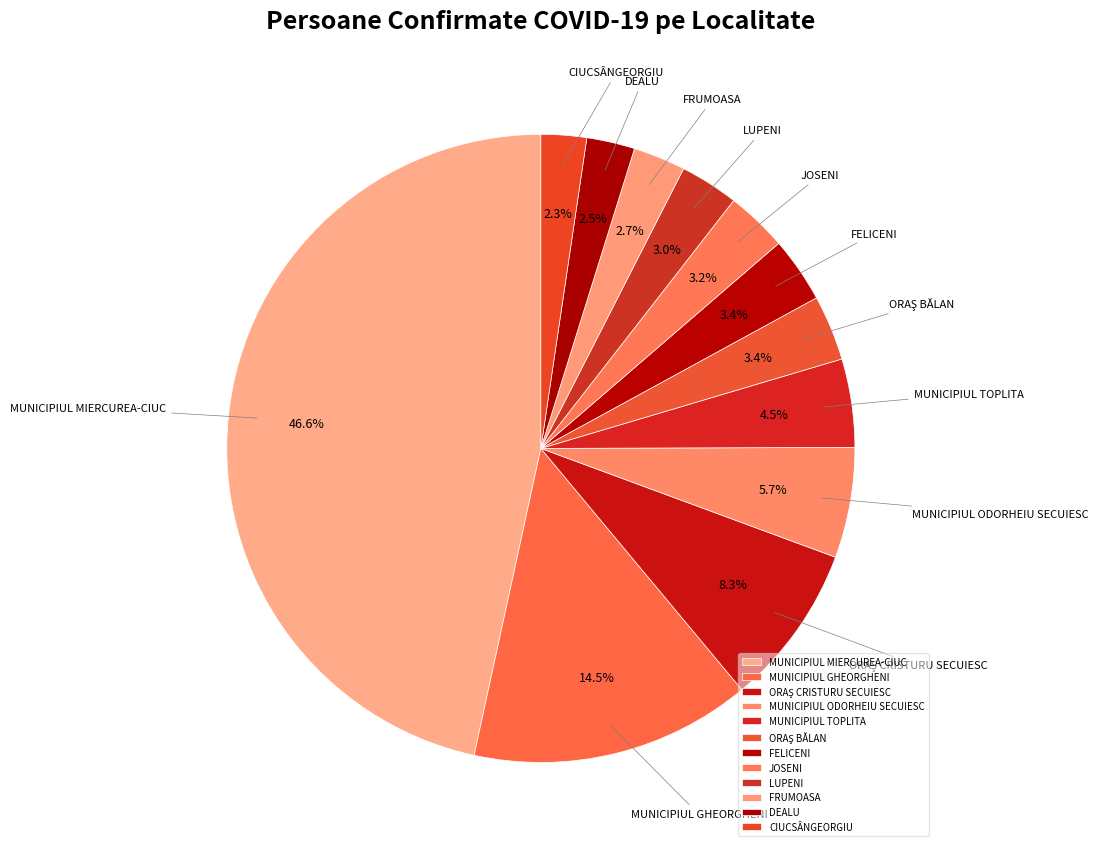

Does any single category account for the majority?

No